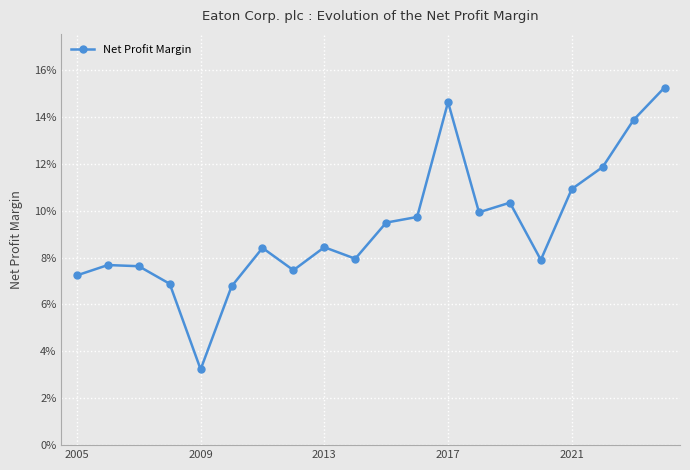

Reading left to right, what are all the values shown in this chart?

0.1	0.1	0.1	0.1	0.0	0.1	0.1	0.1	0.1	0.1	0.1	0.1	0.1	0.1	0.1	0.1	0.1	0.1	0.1	0.2